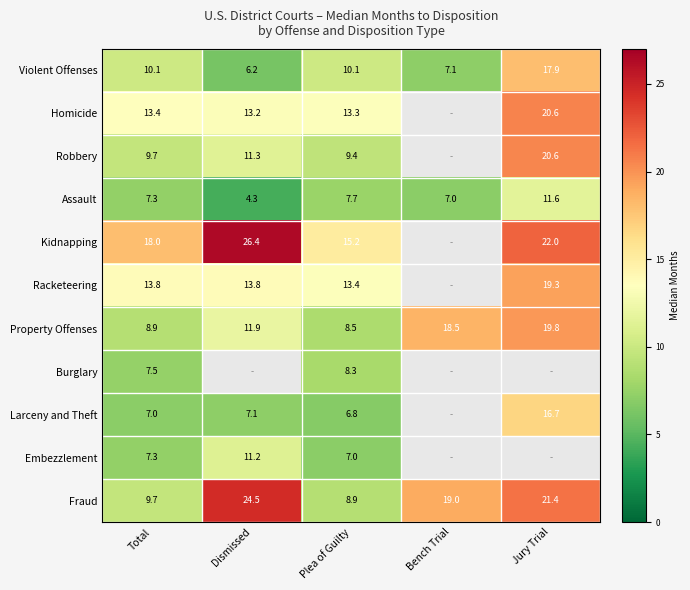

What is the approximate value of Violent Offenses at Dismissed?

6.2